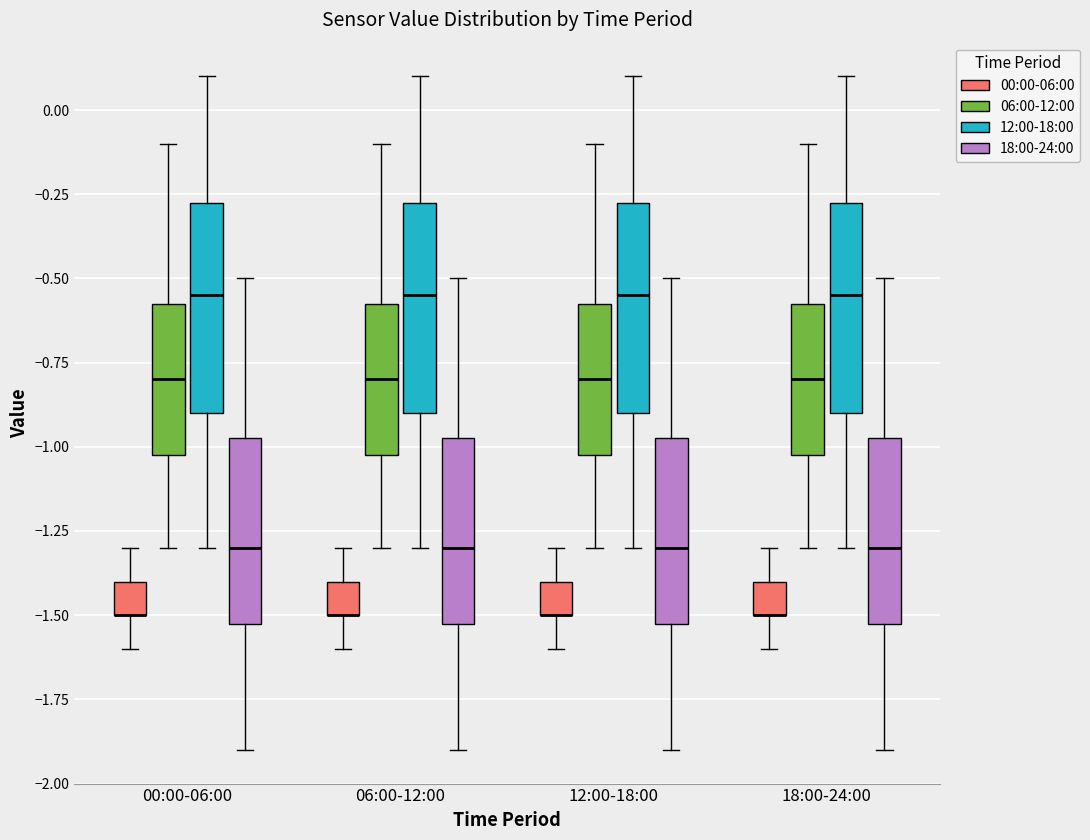

Reading left to right, transcribe this box plot: for each box, give where its median line is, the range the box spans, and where its two whiskers end, as read against the y-axis. The values are not printed on the chart, so give them approximately, as read against the axis.

00:00-06:00 (00:00-06:00): median -1.50 (drawn on the box's lower edge), box -1.50 to -1.40, whiskers -1.60 to -1.30
00:00-06:00 (06:00-12:00): median -0.80, box -1.00 to -0.55, whiskers -1.30 to -0.10
00:00-06:00 (12:00-18:00): median -0.55, box -0.90 to -0.25, whiskers -1.30 to 0.10
00:00-06:00 (18:00-24:00): median -1.30, box -1.50 to -0.95, whiskers -1.90 to -0.50
06:00-12:00 (00:00-06:00): median -1.50 (drawn on the box's lower edge), box -1.50 to -1.40, whiskers -1.60 to -1.30
06:00-12:00 (06:00-12:00): median -0.80, box -1.00 to -0.55, whiskers -1.30 to -0.10
06:00-12:00 (12:00-18:00): median -0.55, box -0.90 to -0.25, whiskers -1.30 to 0.10
06:00-12:00 (18:00-24:00): median -1.30, box -1.50 to -0.95, whiskers -1.90 to -0.50
12:00-18:00 (00:00-06:00): median -1.50 (drawn on the box's lower edge), box -1.50 to -1.40, whiskers -1.60 to -1.30
12:00-18:00 (06:00-12:00): median -0.80, box -1.00 to -0.55, whiskers -1.30 to -0.10
12:00-18:00 (12:00-18:00): median -0.55, box -0.90 to -0.25, whiskers -1.30 to 0.10
12:00-18:00 (18:00-24:00): median -1.30, box -1.50 to -0.95, whiskers -1.90 to -0.50
18:00-24:00 (00:00-06:00): median -1.50 (drawn on the box's lower edge), box -1.50 to -1.40, whiskers -1.60 to -1.30
18:00-24:00 (06:00-12:00): median -0.80, box -1.00 to -0.55, whiskers -1.30 to -0.10
18:00-24:00 (12:00-18:00): median -0.55, box -0.90 to -0.25, whiskers -1.30 to 0.10
18:00-24:00 (18:00-24:00): median -1.30, box -1.50 to -0.95, whiskers -1.90 to -0.50